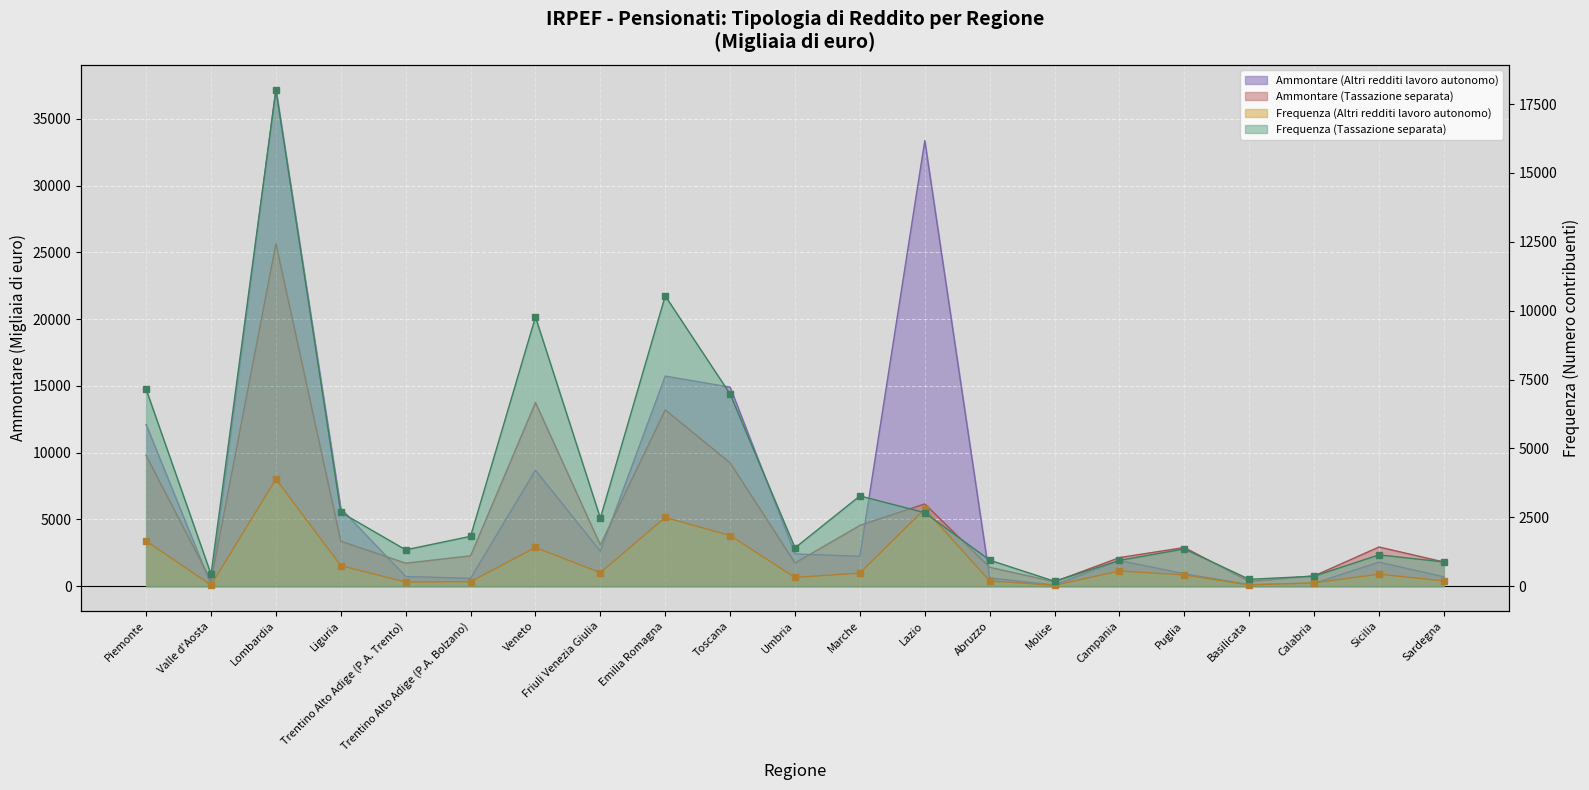

What is the maximum value for Frequenza (Tassazione separata)?

18025